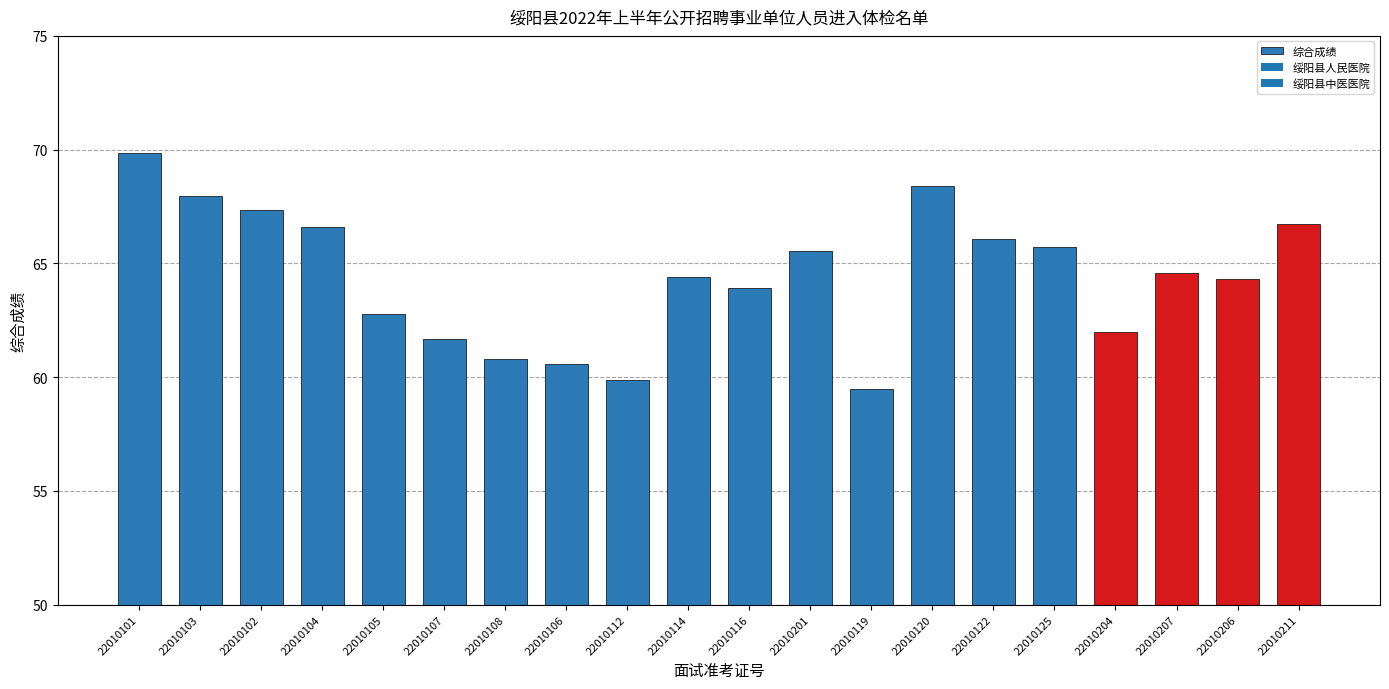

Is it true that the value at 22010201 is 65.6?

True